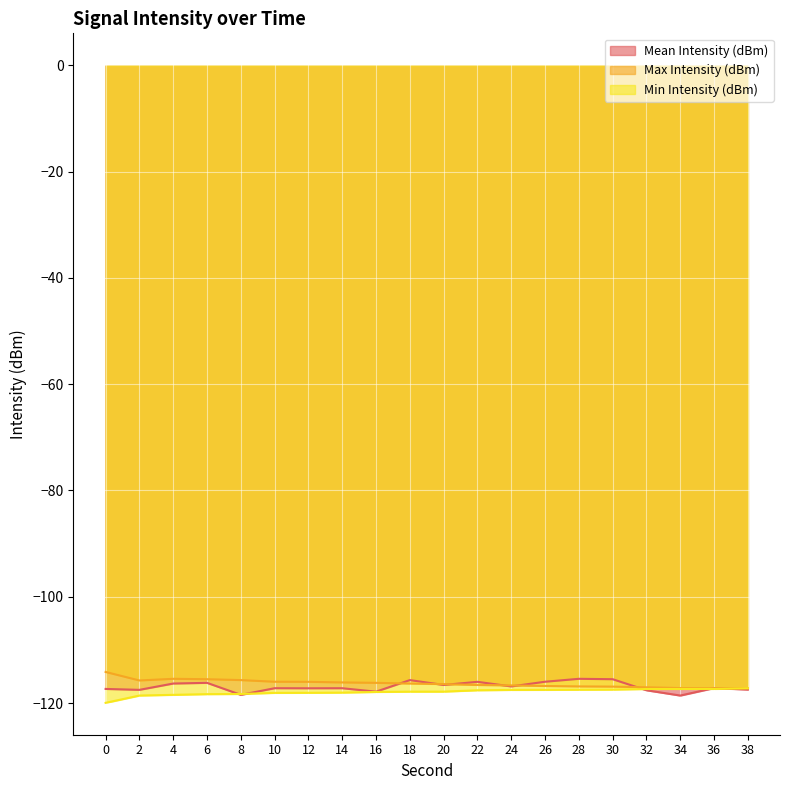

Rank the series by their average value, from lowest to highest.

Min Intensity (dBm), Mean Intensity (dBm), Max Intensity (dBm)